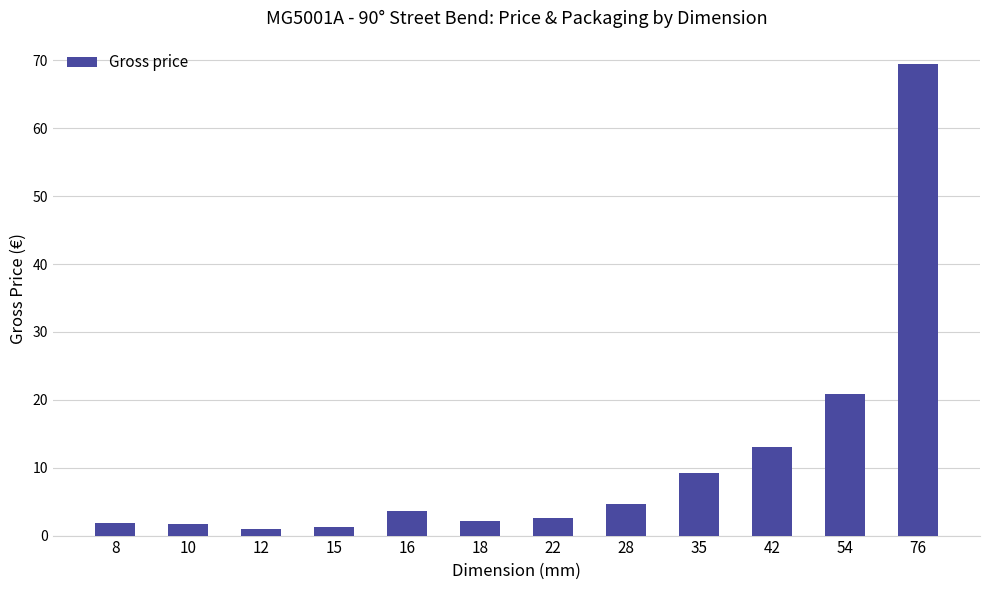

Is it true that the value at 15 is 1.3?

True